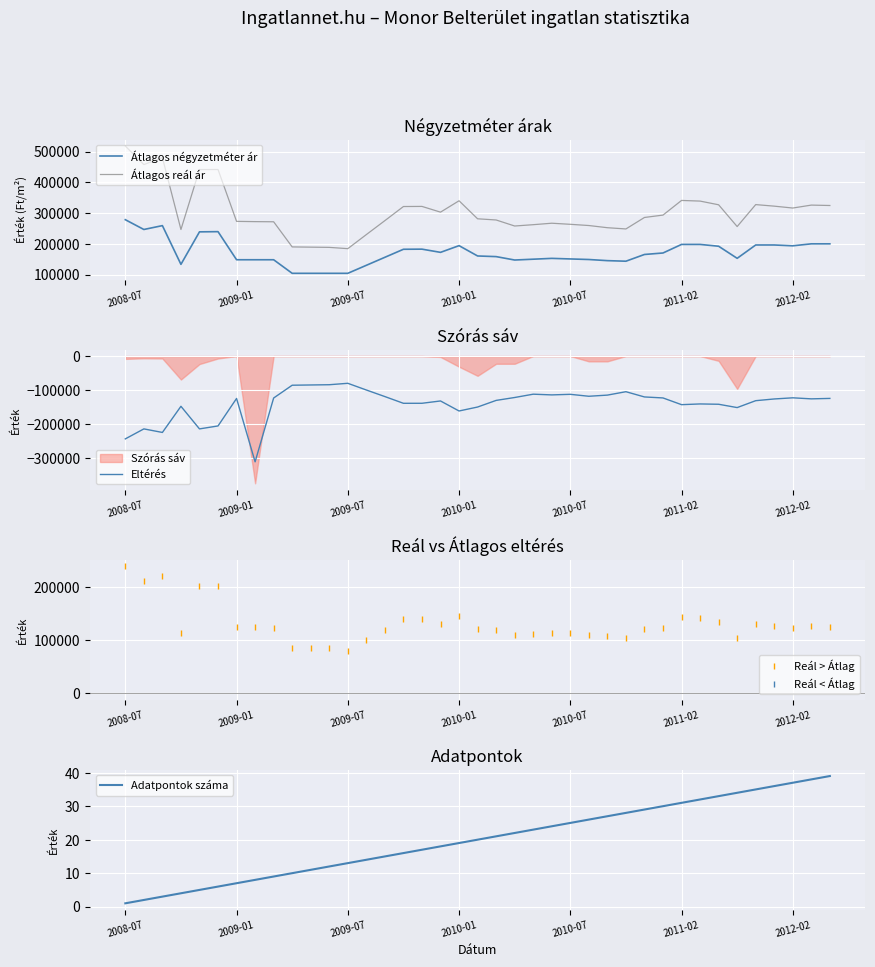

True or false: Adatpontok száma and Átlagos reál ár intersect in this chart.

False